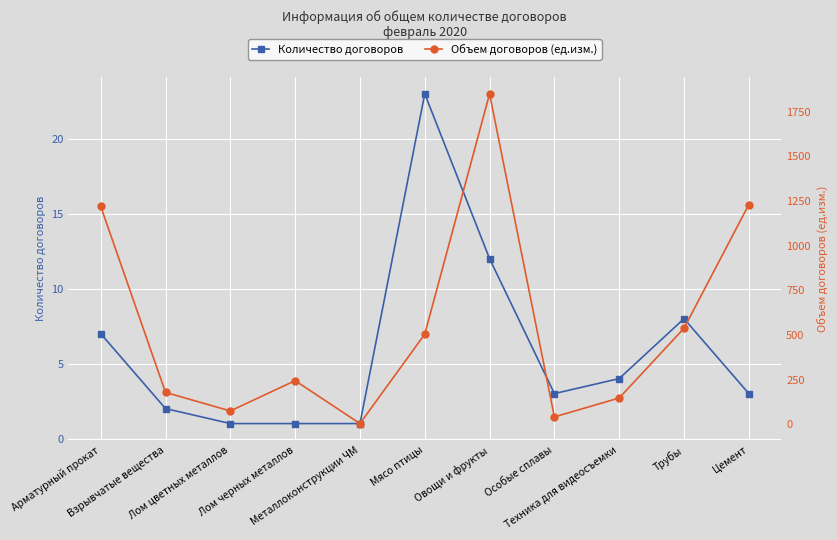

Reading left to right, what are all the values shown in this chart?

Количество договоров: Арматурный прокат=7.0	Взрывчатые вещества=2.0	Лом цветных металлов=1.0	Лом черных металлов=1.0	Металлоконструкции ЧМ=1.0	Мясо птицы=23.0	Овощи и фрукты=12.0	Особые сплавы=3.0	Техника для видеосъемки=4.0	Трубы=8.0	Цемент=3.0
Объем договоров (ед.изм.): Арматурный прокат=1220.0	Взрывчатые вещества=179.3	Лом цветных металлов=75.6	Лом черных металлов=245.0	Металлоконструкции ЧМ=5.0	Мясо птицы=505.1	Овощи и фрукты=1849.2	Особые сплавы=42.3	Техника для видеосъемки=148.0	Трубы=538.0	Цемент=1230.0